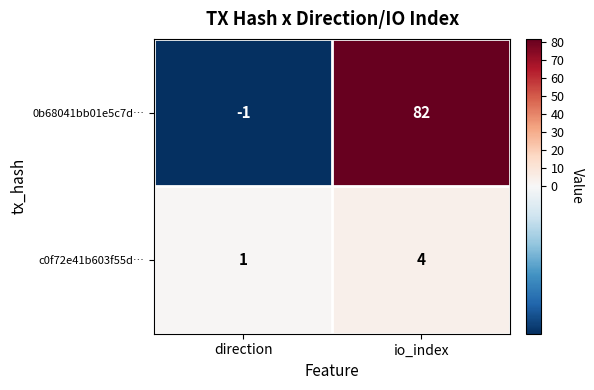

Read the c0f72e41b603f55d… value at io_index.

4